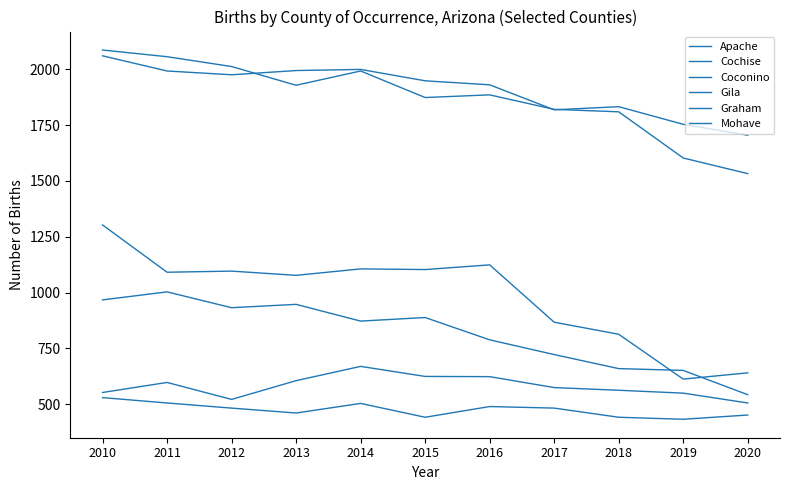

How many lines are shown in the chart?

6